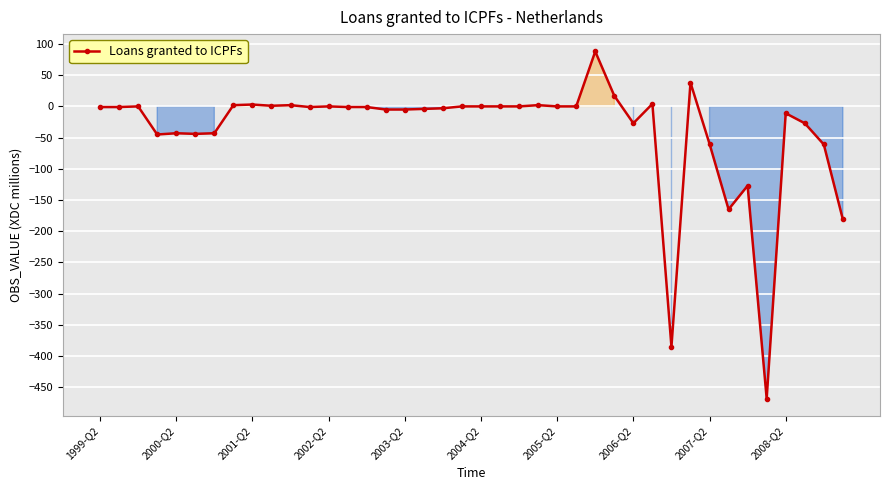

What is the value of the 39th point from the left?

-61